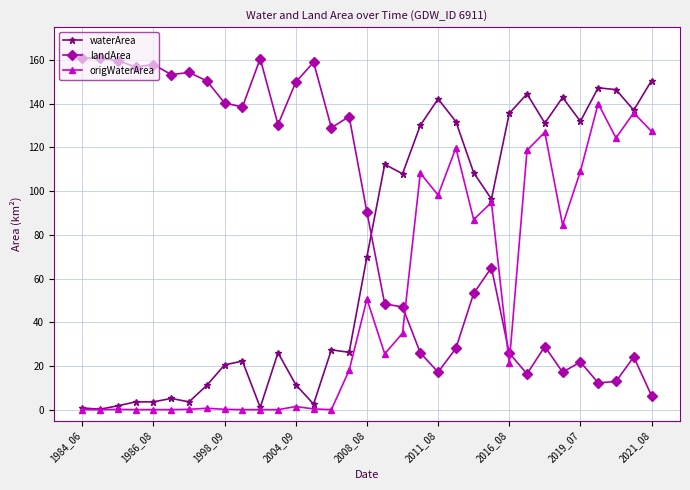

Which series has the largest total across all categories?

landArea